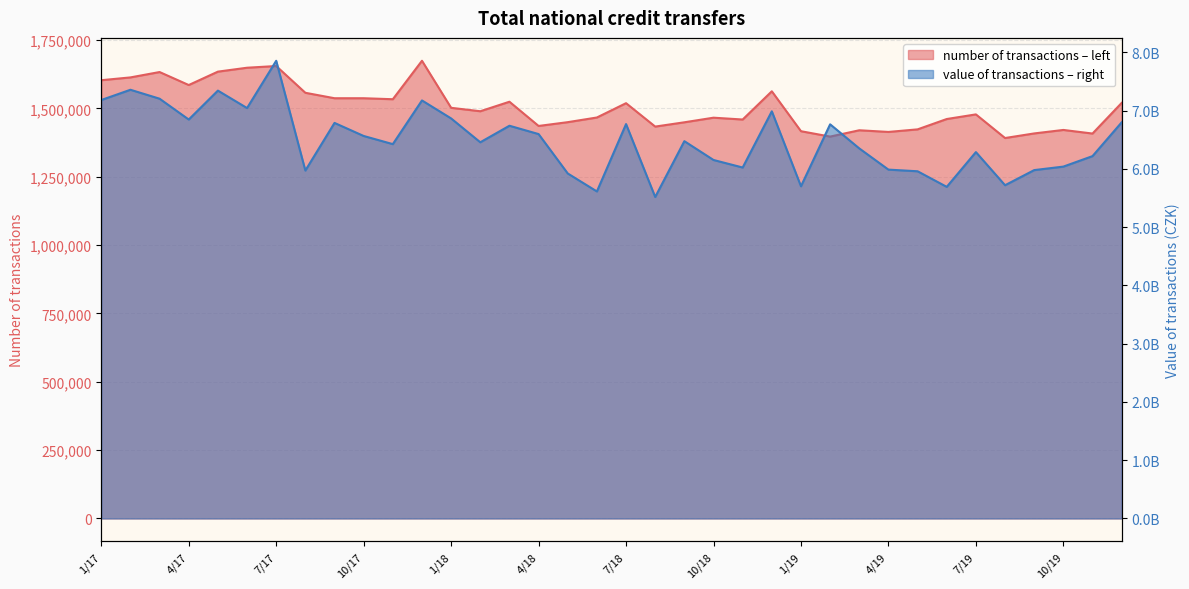

Is it true that the value at 11/19 is 1408260?

True